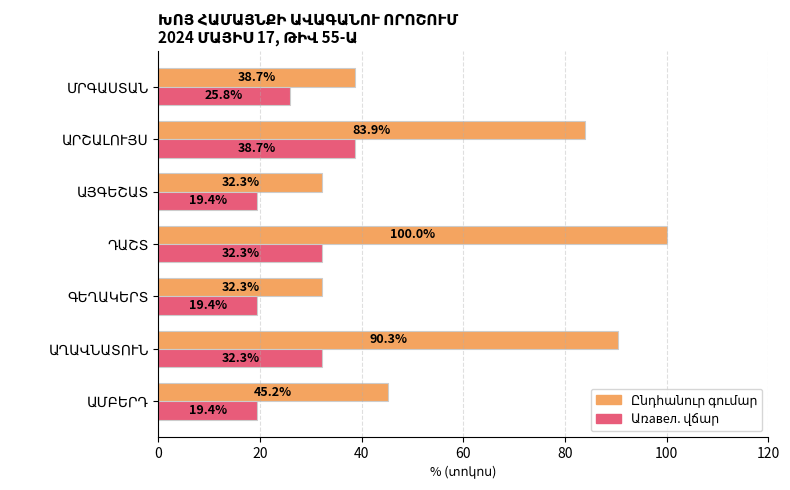

How many categories are shown in the chart?

7